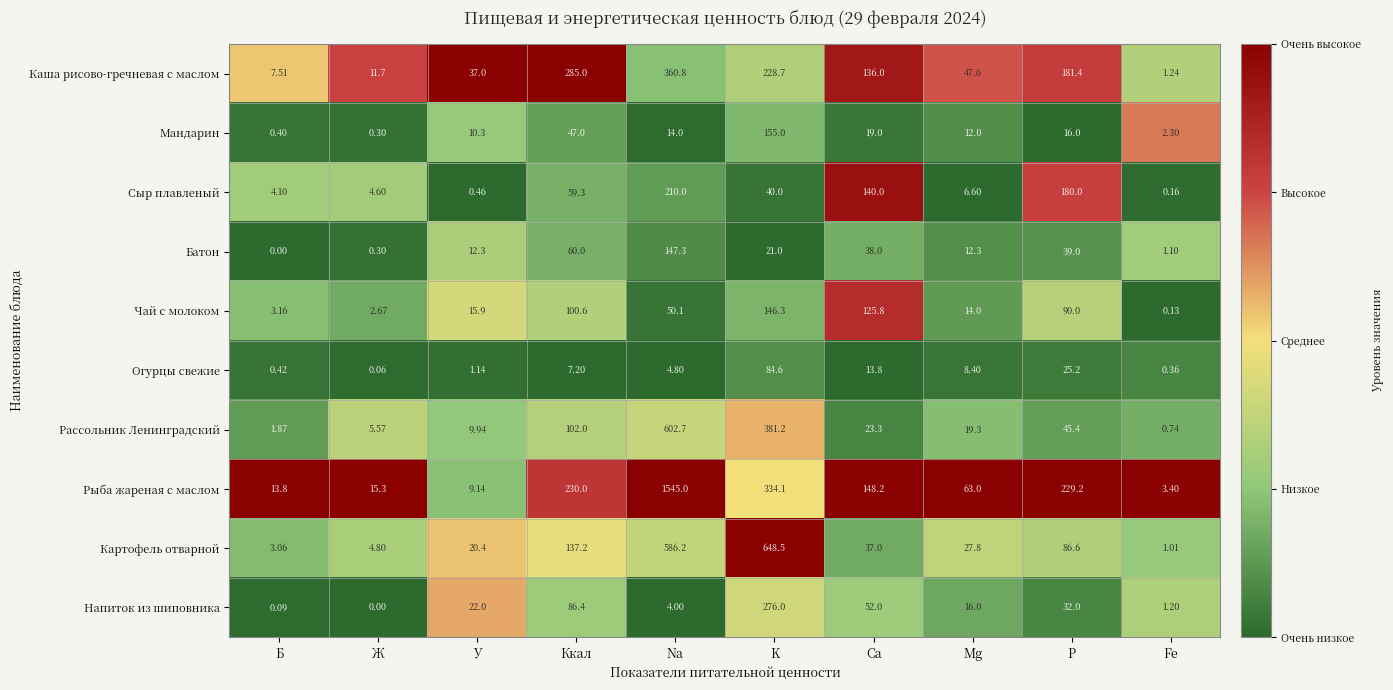

What is the difference between the highest and lowest values at P?

213.2